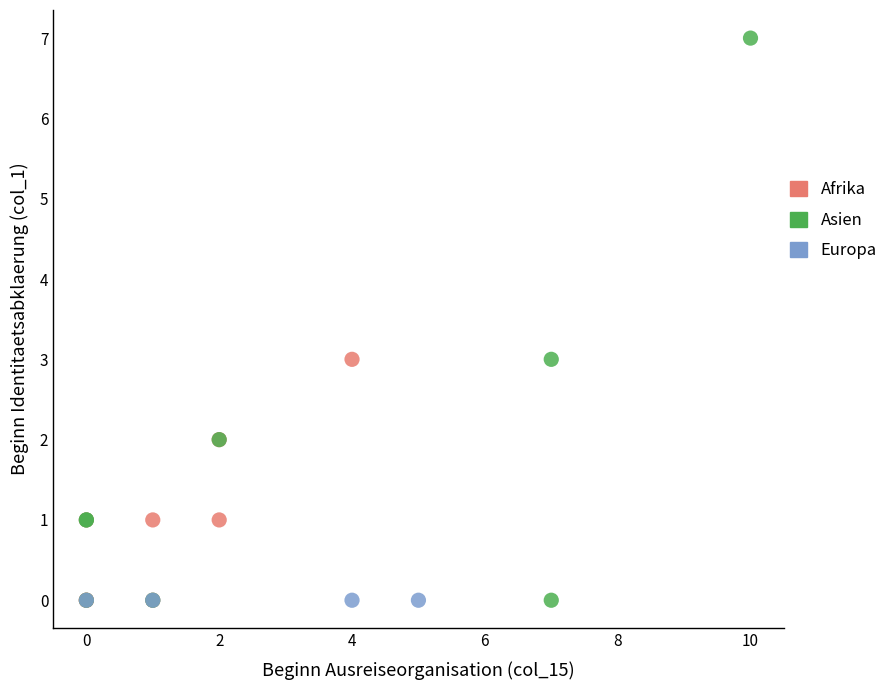

Which series contains the highest Y value?

Asien